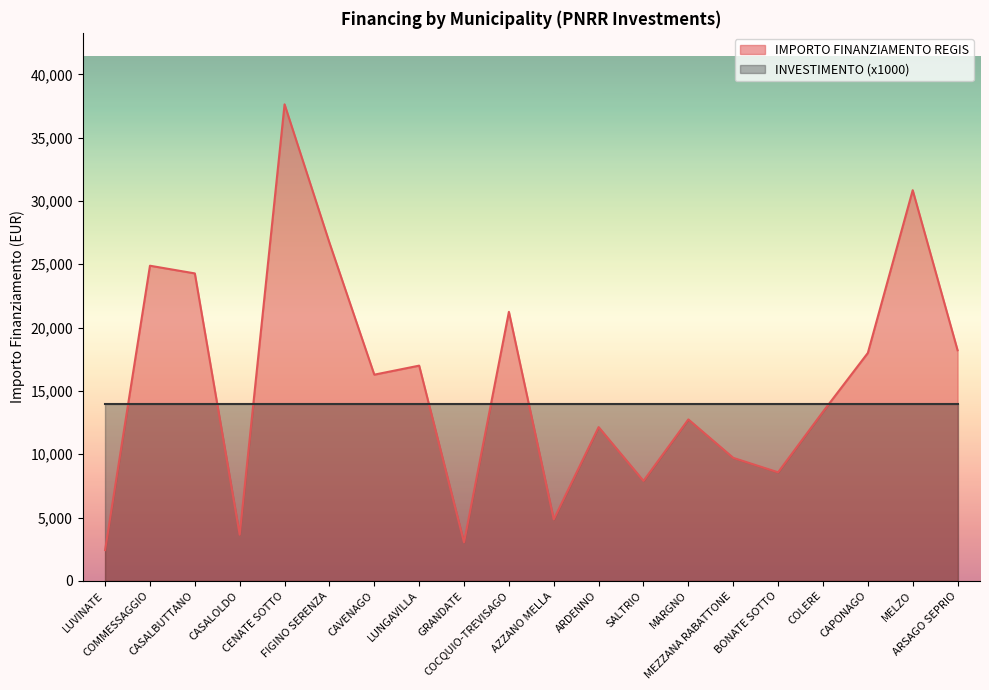

How many points are higher than both their immediate neighbors (excluding endpoints)?

7